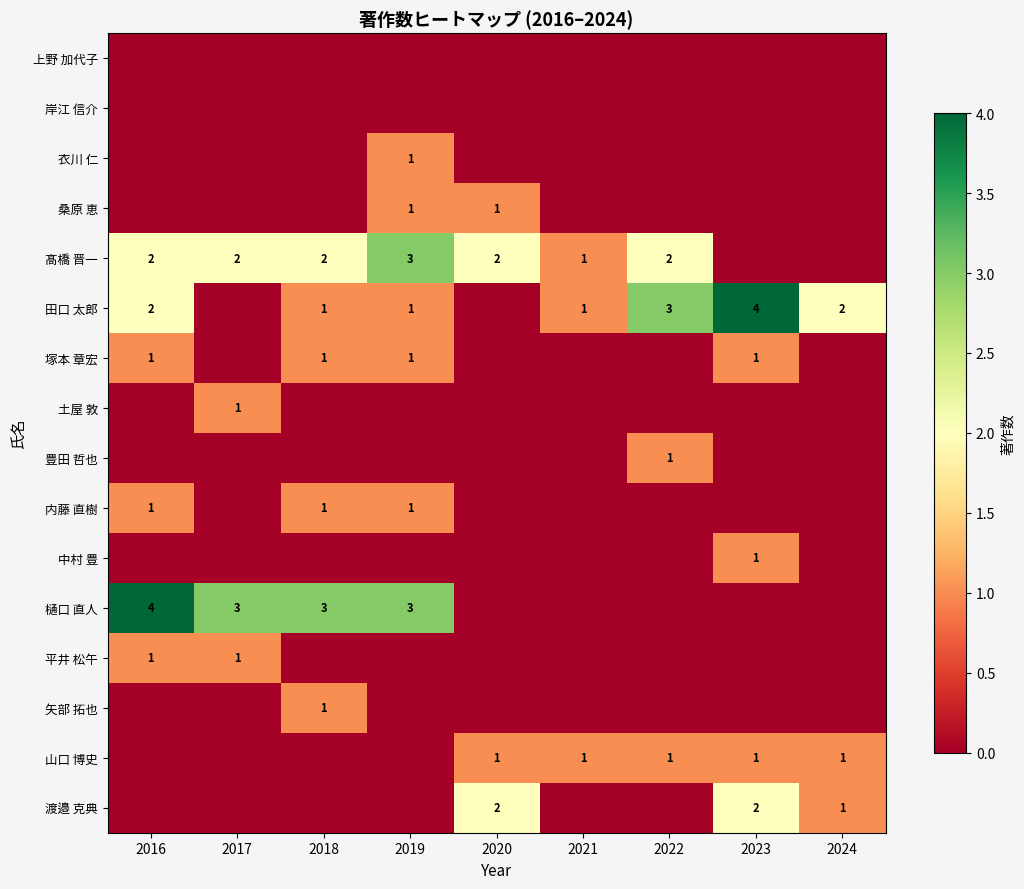

At how many categories does at least one series exceed 1?

8